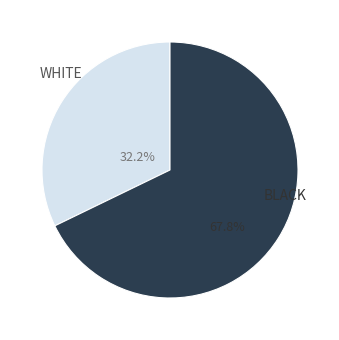

Is there a majority slice in this chart?

Yes